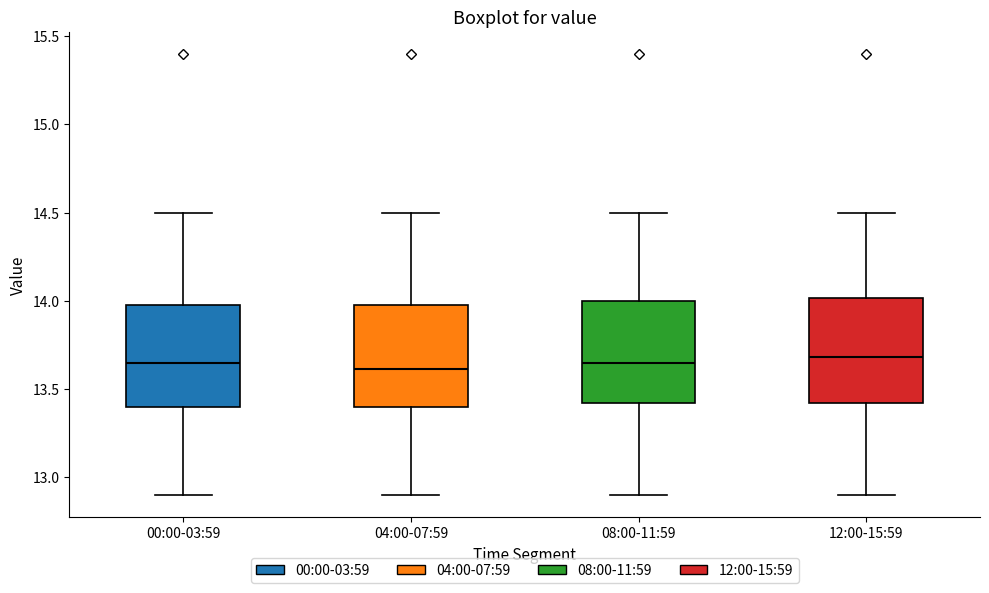

Reading left to right, read every box against the y-axis: the position of its median line, the range the box covers, and the ends of its whiskers. The values are not printed on the chart, so give them approximately, as read against the axis.

00:00-03:59: median 13.65, box 13.40 to 14.00, whiskers 12.90 to 14.50
04:00-07:59: median 13.60, box 13.40 to 14.00, whiskers 12.90 to 14.50
08:00-11:59: median 13.65, box 13.40 to 14.00, whiskers 12.90 to 14.50
12:00-15:59: median 13.70, box 13.40 to 14.00, whiskers 12.90 to 14.50